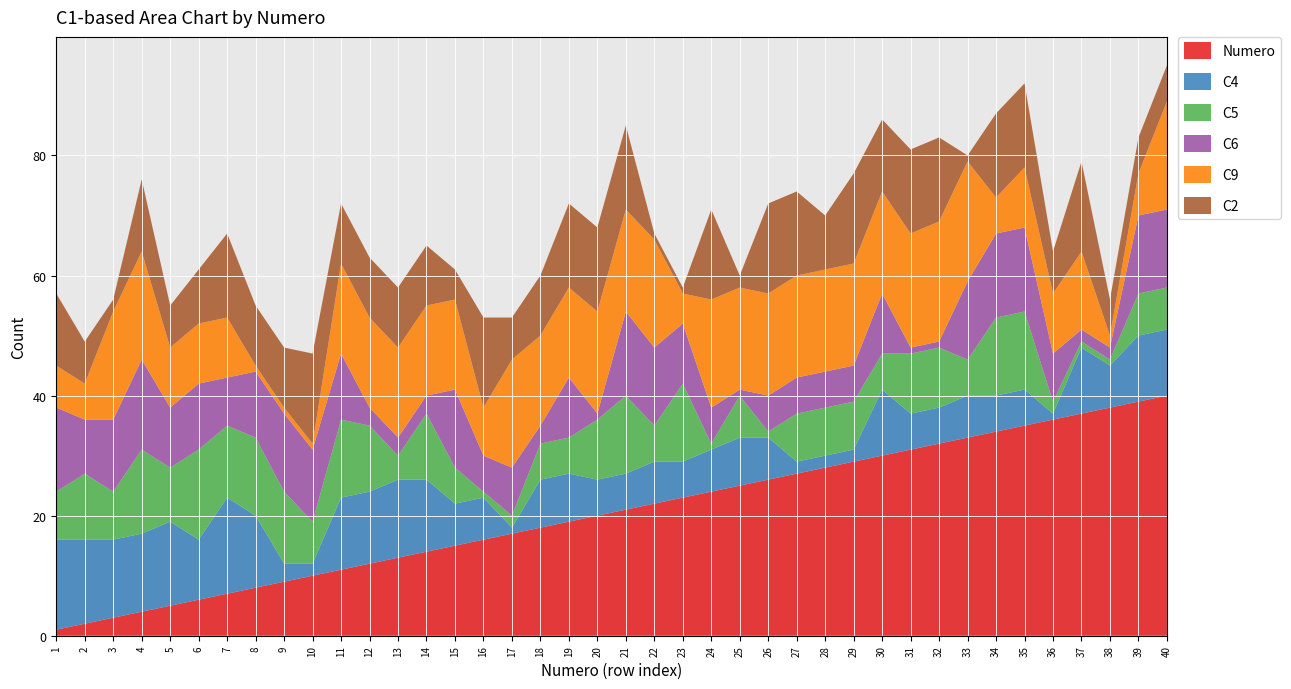

Reading left to right, list all the values displayed in this chart.

Numero: 1=1	2=2	3=3	4=4	5=5	6=6	7=7	8=8	9=9	10=10	11=11	12=12	13=13	14=14	15=15	16=16	17=17	18=18	19=19	20=20	21=21	22=22	23=23	24=24	25=25	26=26	27=27	28=28	29=29	30=30	31=31	32=32	33=33	34=34	35=35	36=36	37=37	38=38	39=39	40=40
C4: 1=15	2=14	3=13	4=13	5=14	6=10	7=16	8=12	9=3	10=2	11=12	12=12	13=13	14=12	15=7	16=7	17=1	18=8	19=8	20=6	21=6	22=7	23=6	24=7	25=8	26=7	27=2	28=2	29=2	30=11	31=6	32=6	33=7	34=6	35=6	36=1	37=11	38=7	39=11	40=11
C5: 1=8	2=11	3=8	4=14	5=9	6=15	7=12	8=13	9=12	10=7	11=13	12=11	13=4	14=11	15=6	16=1	17=2	18=6	19=6	20=10	21=13	22=6	23=13	24=1	25=7	26=1	27=8	28=8	29=8	30=6	31=10	32=10	33=6	34=13	35=13	36=2	37=1	38=1	39=7	40=7
C6: 1=14	2=9	3=12	4=15	5=10	6=11	7=8	8=11	9=13	10=12	11=11	12=3	13=3	14=3	15=13	16=6	17=8	18=3	19=10	20=1	21=14	22=13	23=10	24=6	25=1	26=6	27=6	28=6	29=6	30=10	31=1	32=1	33=13	34=14	35=14	36=8	37=2	38=2	39=13	40=13
C9: 1=7	2=6	3=18	4=18	5=10	6=10	7=10	8=1	9=1	10=1	11=15	12=15	13=15	14=15	15=15	16=8	17=18	18=15	19=15	20=17	21=17	22=18	23=5	24=18	25=17	26=17	27=17	28=17	29=17	30=17	31=19	32=20	33=20	34=6	35=10	36=10	37=13	38=2	39=7	40=18
C2: 1=12	2=7	3=2	4=12	5=7	6=9	7=14	8=10	9=10	10=15	11=10	12=10	13=10	14=10	15=5	16=15	17=7	18=10	19=14	20=14	21=14	22=1	23=1	24=15	25=2	26=15	27=14	28=9	29=15	30=12	31=14	32=14	33=1	34=14	35=14	36=7	37=15	38=6	39=6	40=6